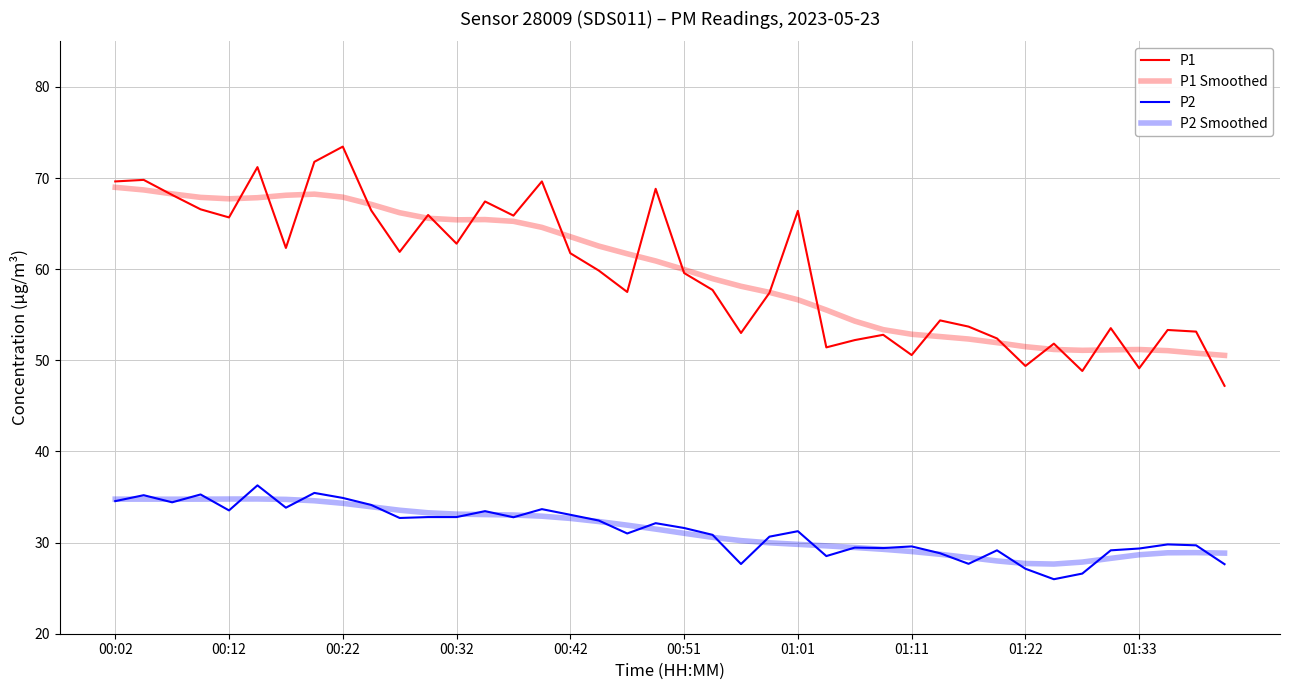

Which series has the widest spread of values?

P1